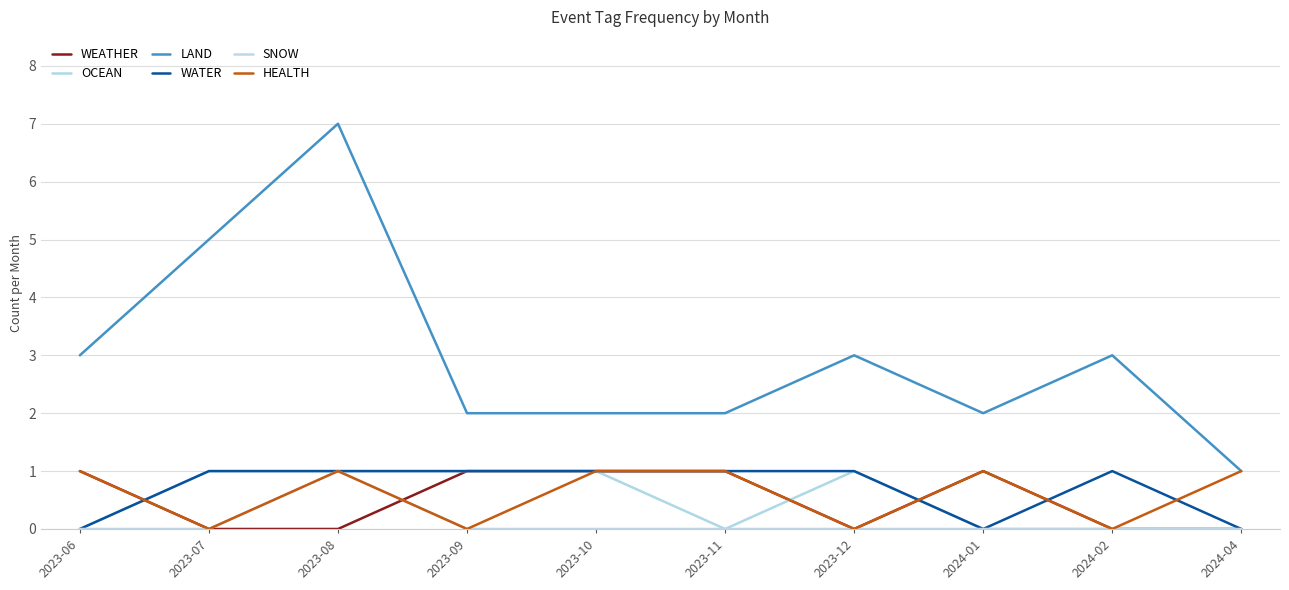

Which series has the largest total across all categories?

LAND